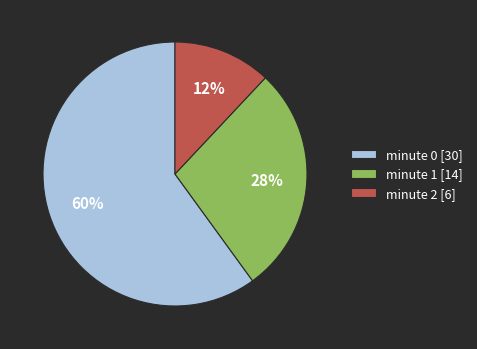

To the nearest percent, what percentage of the pie is minute 0?

60%